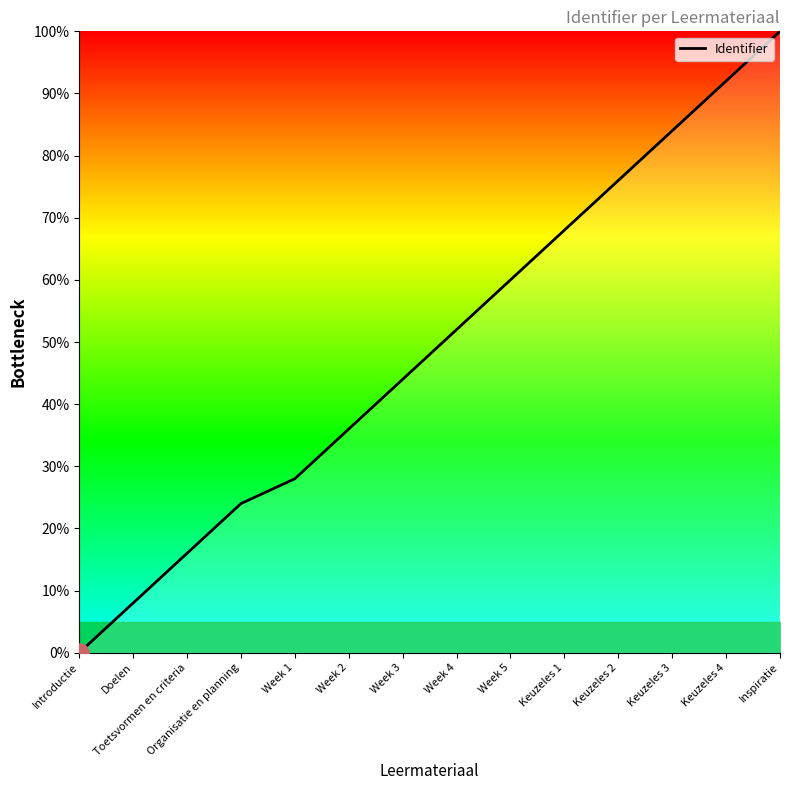

Which category has the lowest value across all series?

Introductie